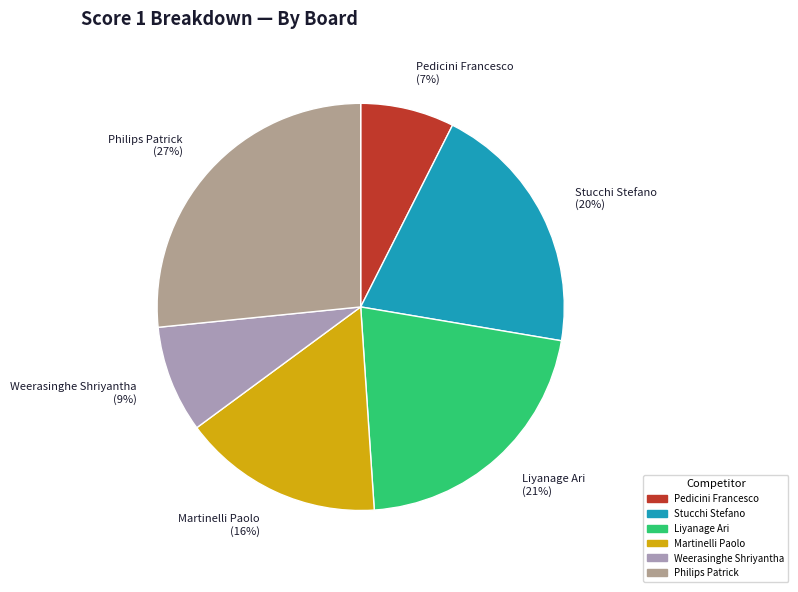

Combined, do Liyanage Ari (21%) and Martinelli Paolo (16%) account for over 50%?

No